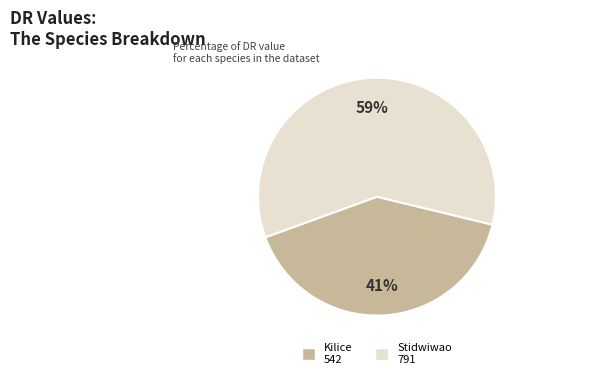

Approximately how many times larger is the value at Kilice compared to Stidwiwao?

0.7